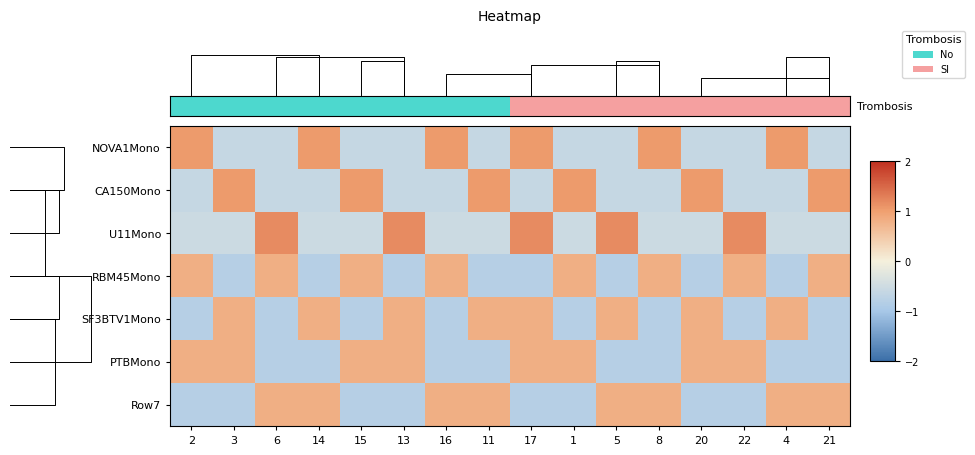

What is the total value across all series at 21?

-0.1